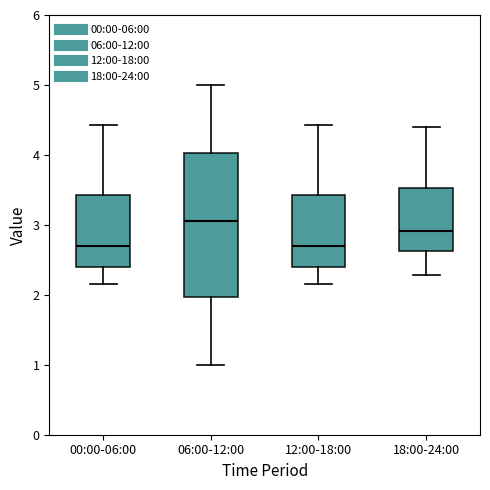

Where does the upper whisker of the box for 18:00-24:00 end on the y-axis? The values are not printed on the chart, so give them approximately, as read against the axis.

4.4